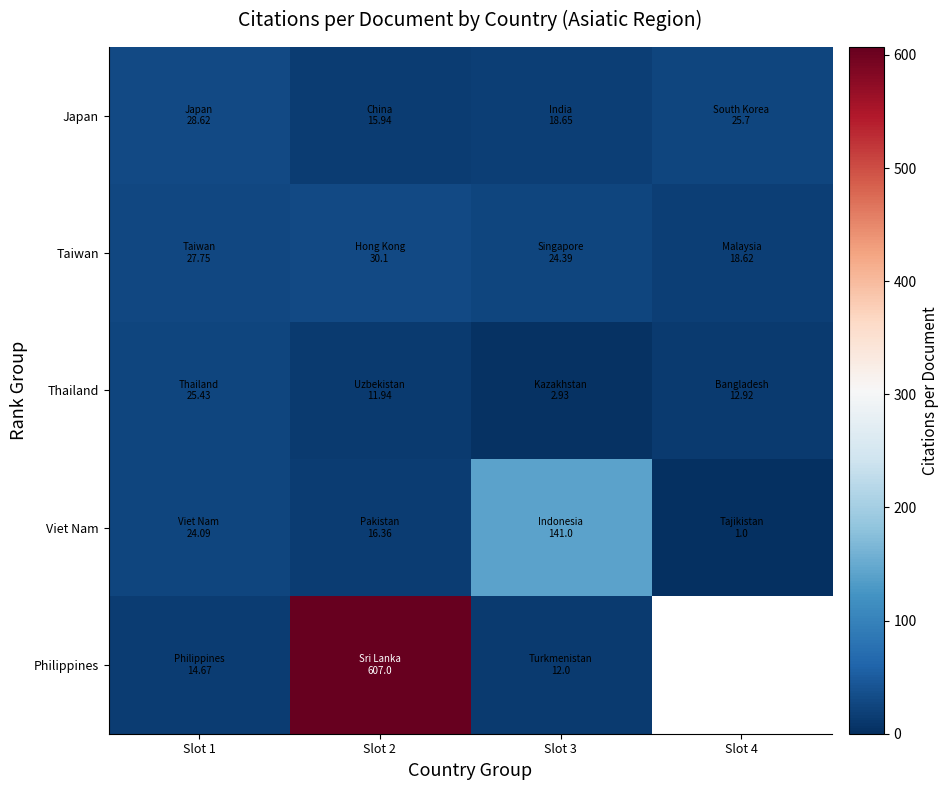

Which series has the widest spread of values?

Philippines